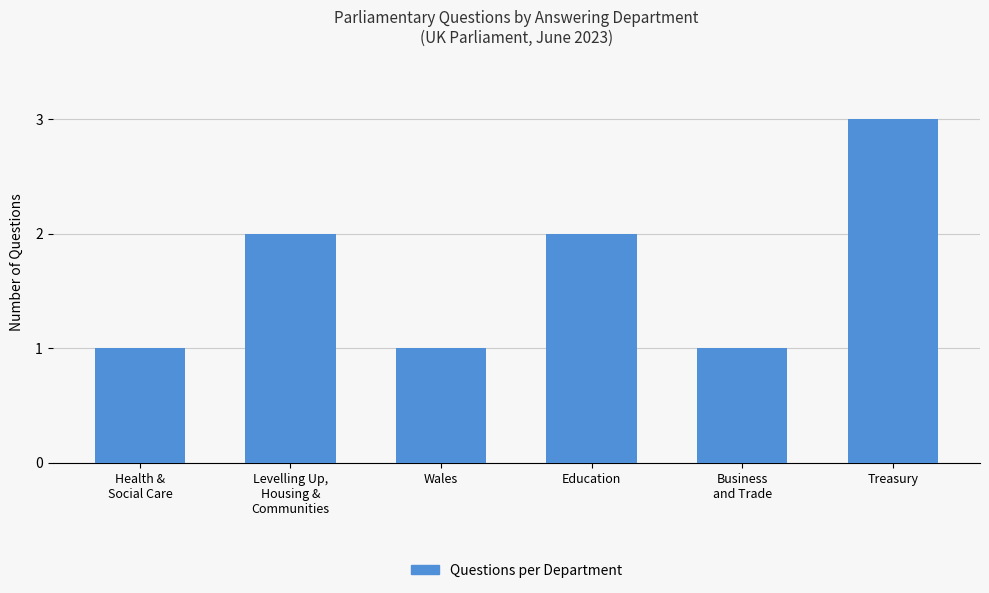

What is the sum of all values?

10